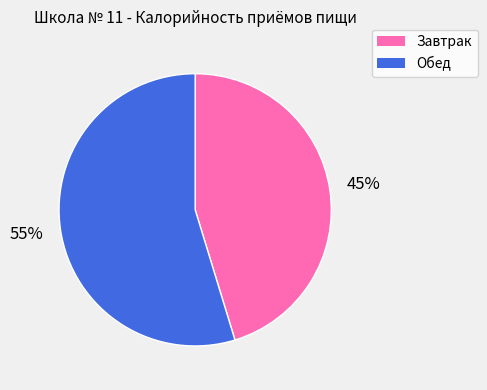

How many slices are in this pie chart?

2